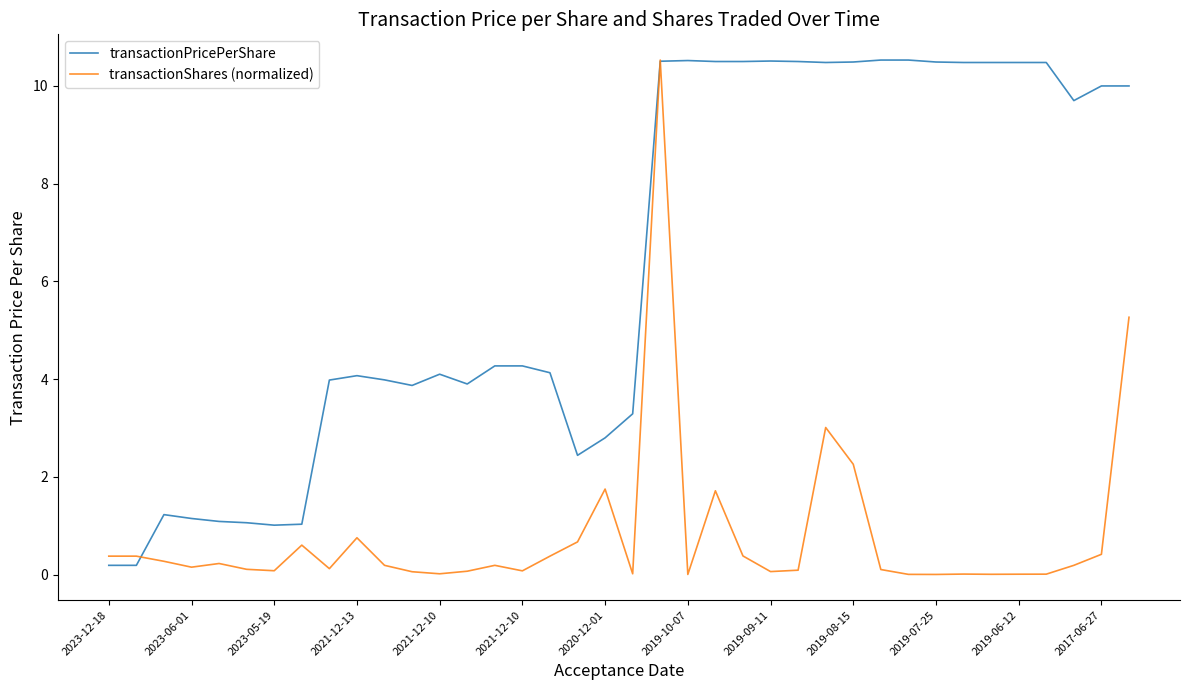

Which series has the largest total across all categories?

transactionPricePerShare